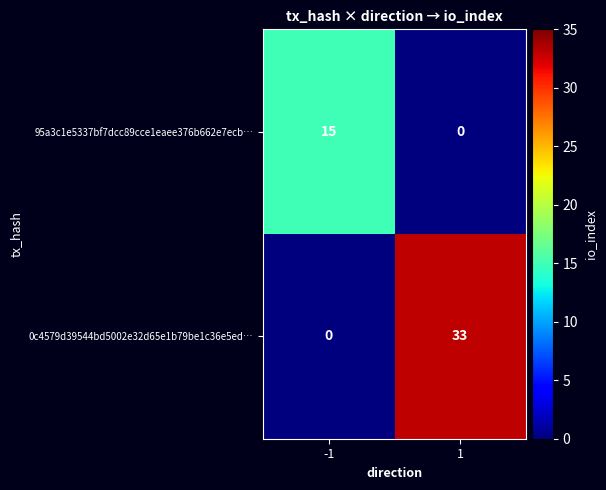

What is the sum of the 0c4579d39544bd5002e32d65e1b79be1c36e5ed… values at -1 and 1?

33